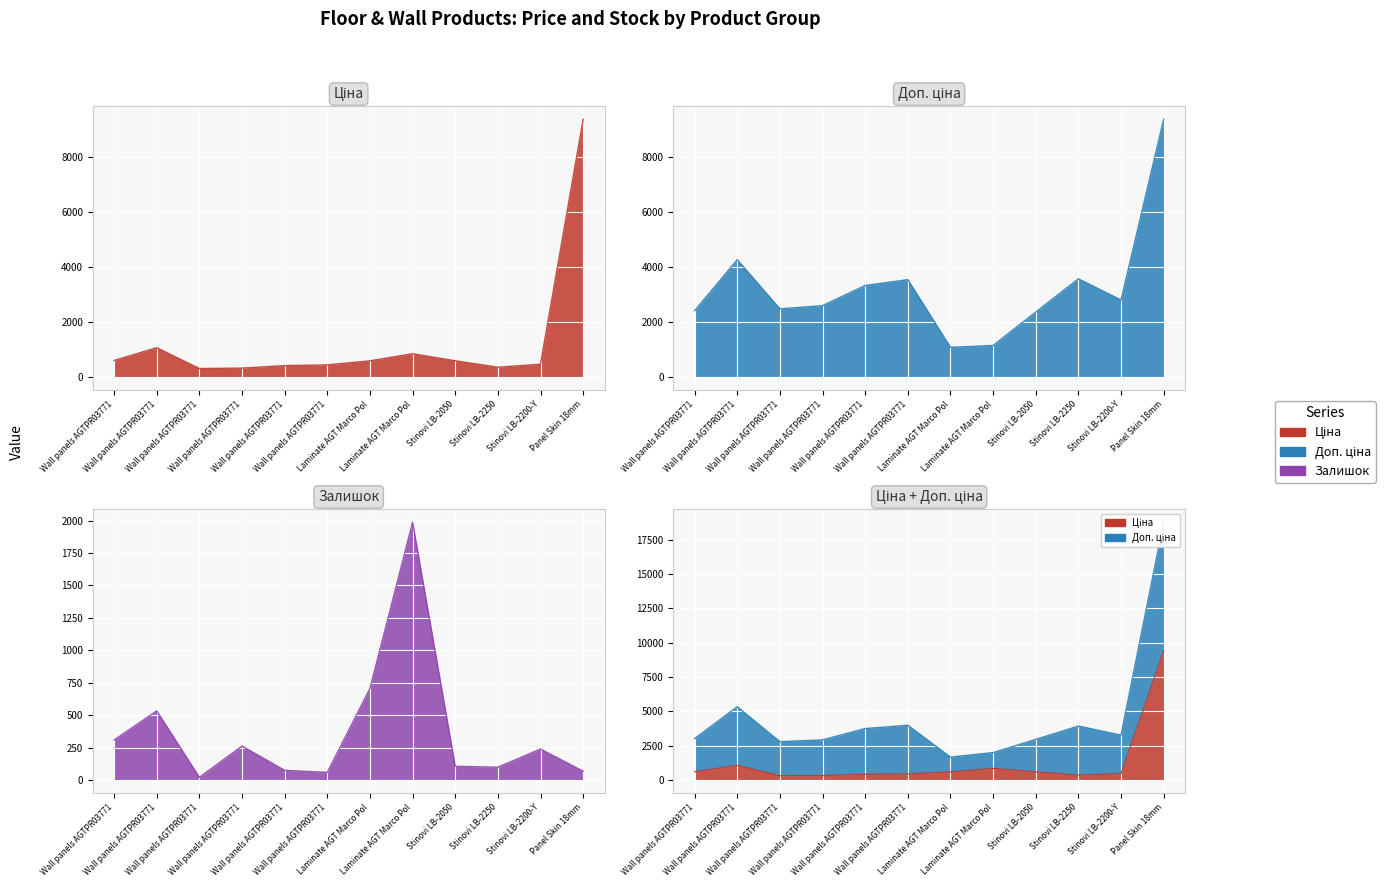

What is the value of the Доп. ціна point at the 12th from the left?

9384.0